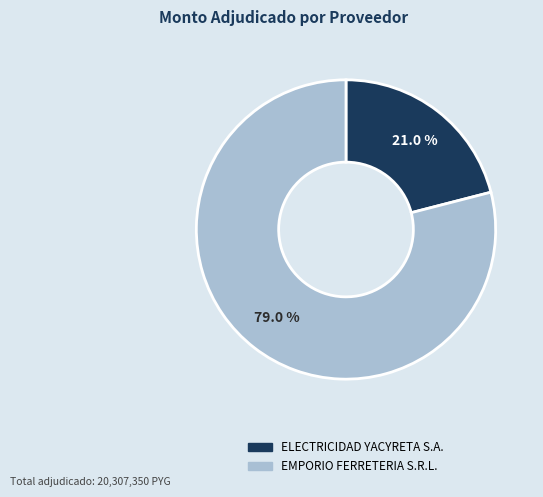

Which category accounts for the majority?

EMPORIO FERRETERIA S.R.L.